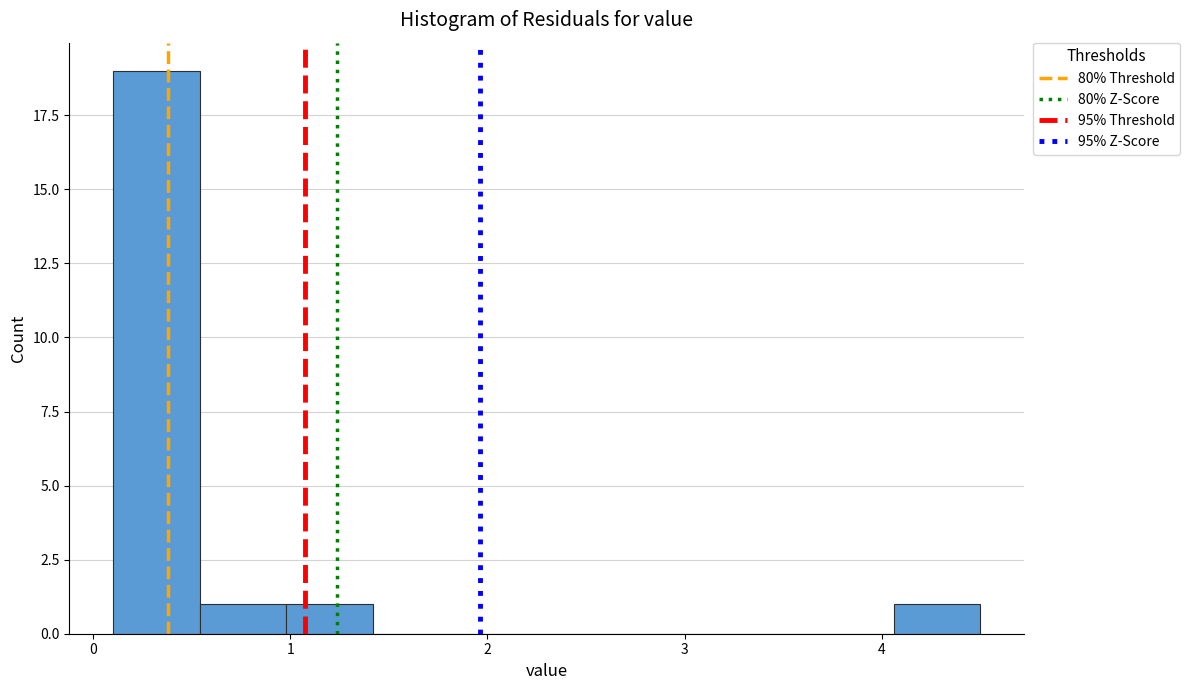

What is the height of the bar covering 0.54 to 0.98 on the x-axis? Neither the bar edges nor the heights are printed on the chart, so give them approximately, as read against the axes.

1